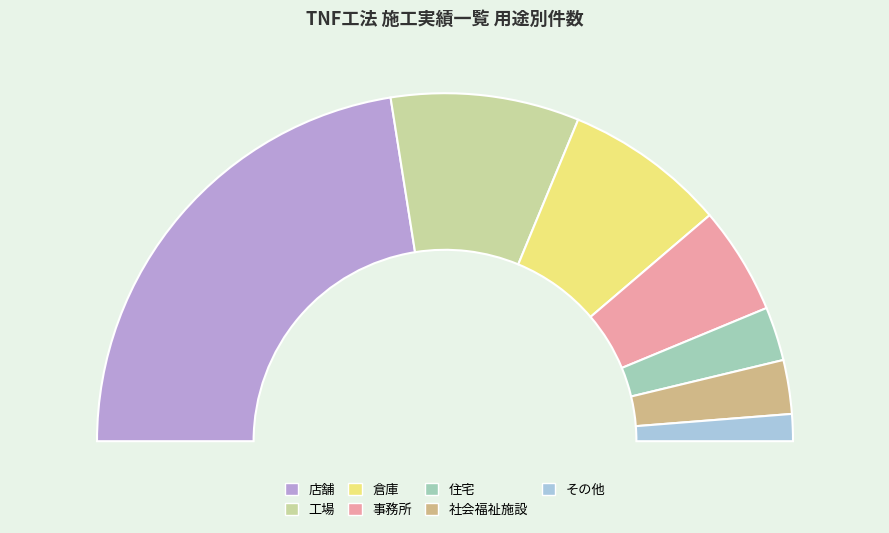

The 工場 slice represents 18% of the pie. True or false?

True